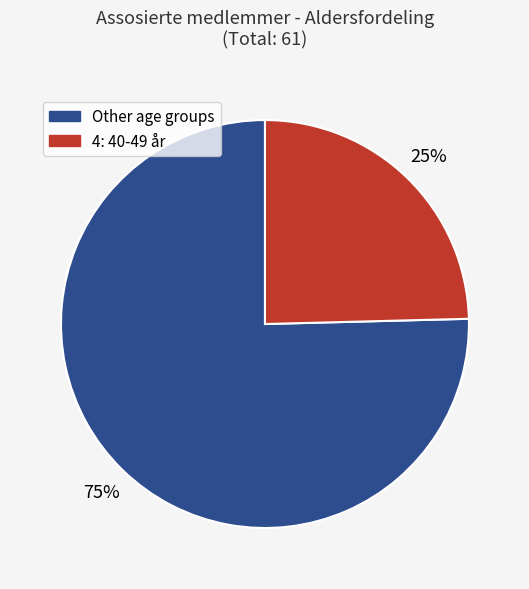

To the nearest percent, what is the average slice percentage?

50%